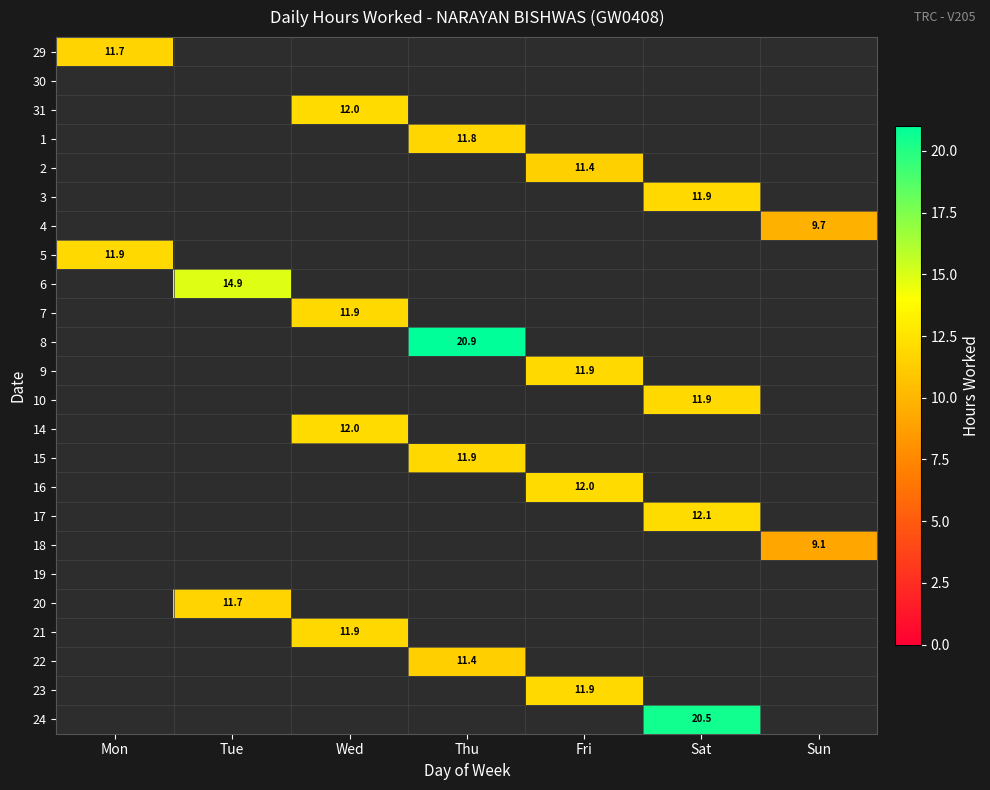

How many categories are shown in the chart?

7